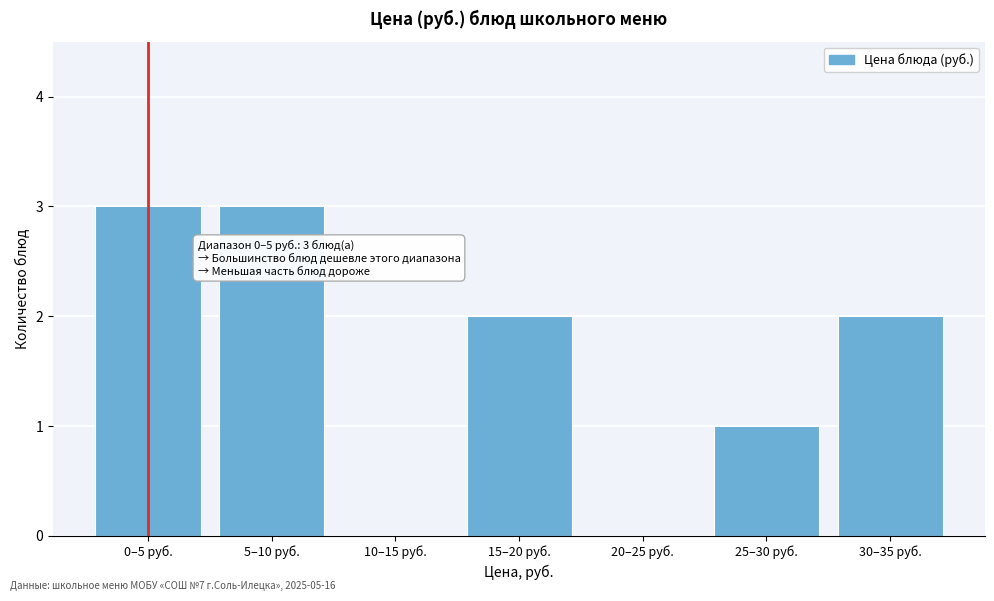

Reading right to left, transcribe all the data shown in this chart.

30–35 руб.=2	25–30 руб.=1	20–25 руб.=0	15–20 руб.=2	10–15 руб.=0	5–10 руб.=3	0–5 руб.=3